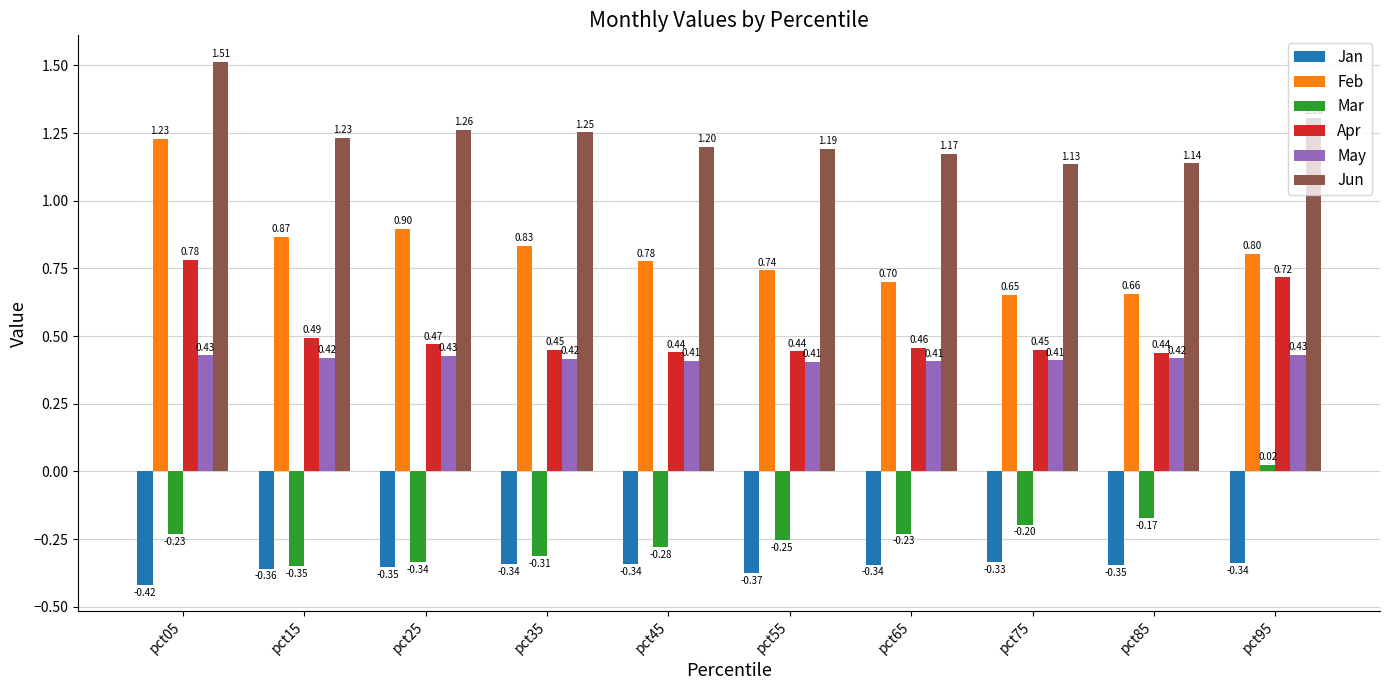

Rank the series by their maximum value, from highest to lowest.

Jun, Feb, Apr, May, Mar, Jan